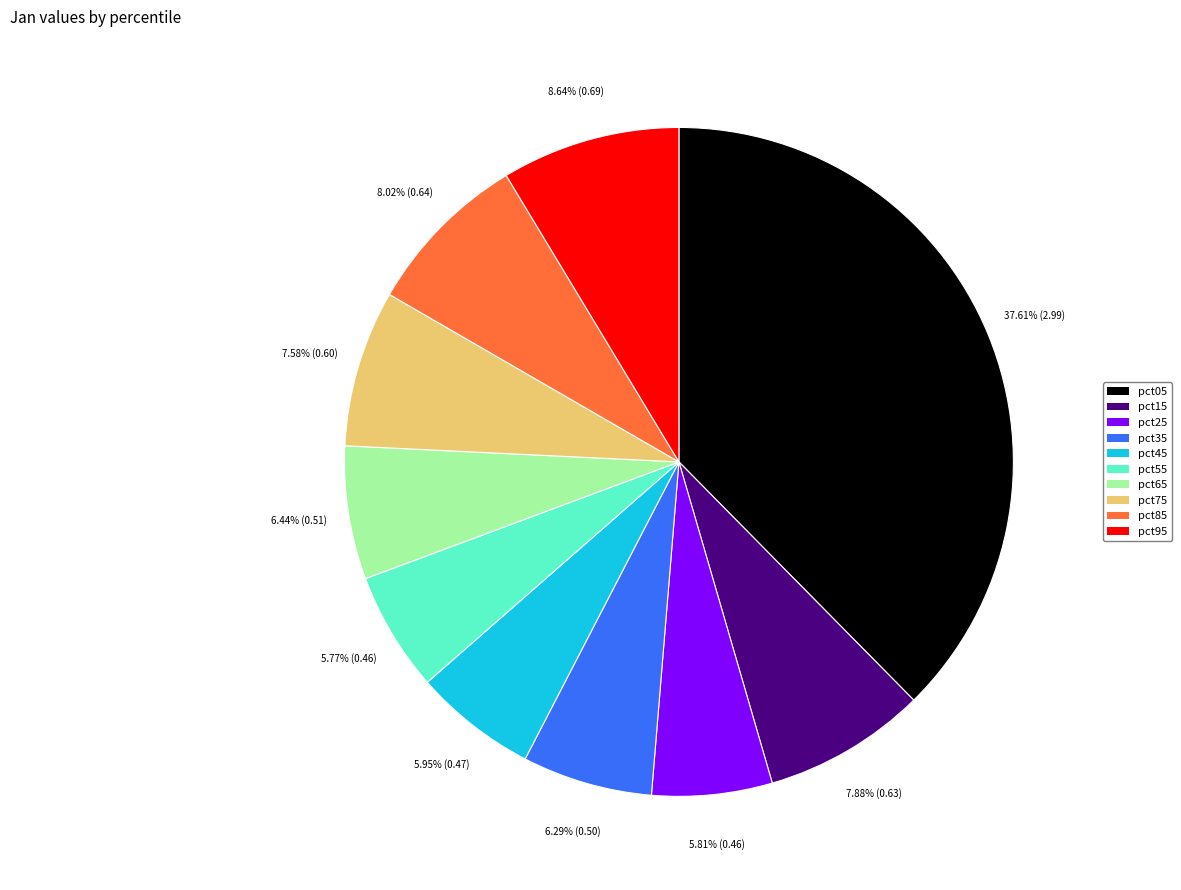

Does pct85 represent more than half of the total?

No